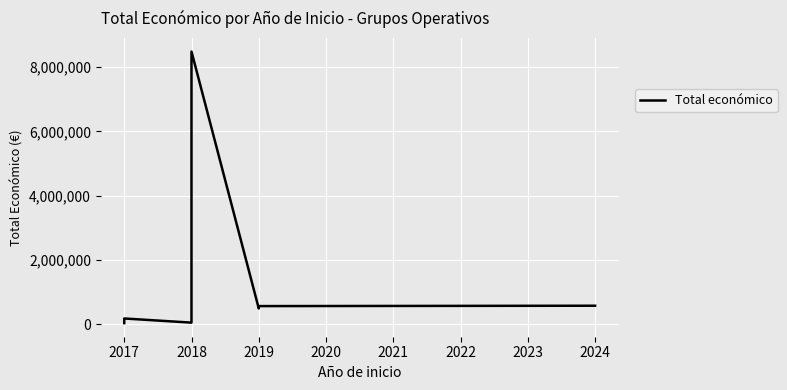

True or false: the data shows 275330 at 2017.

False